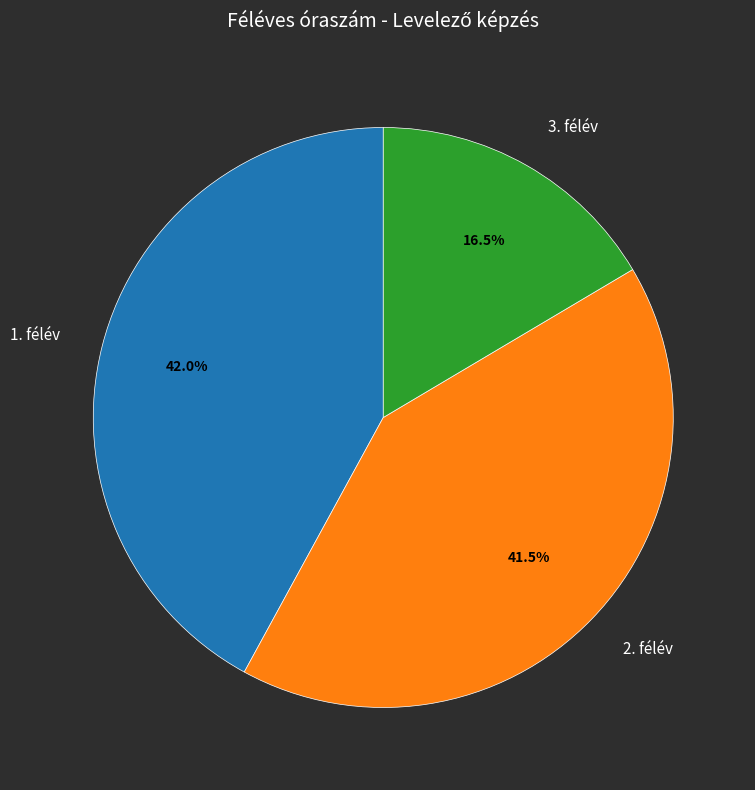

Which category has the smallest portion of the pie?

3. félév